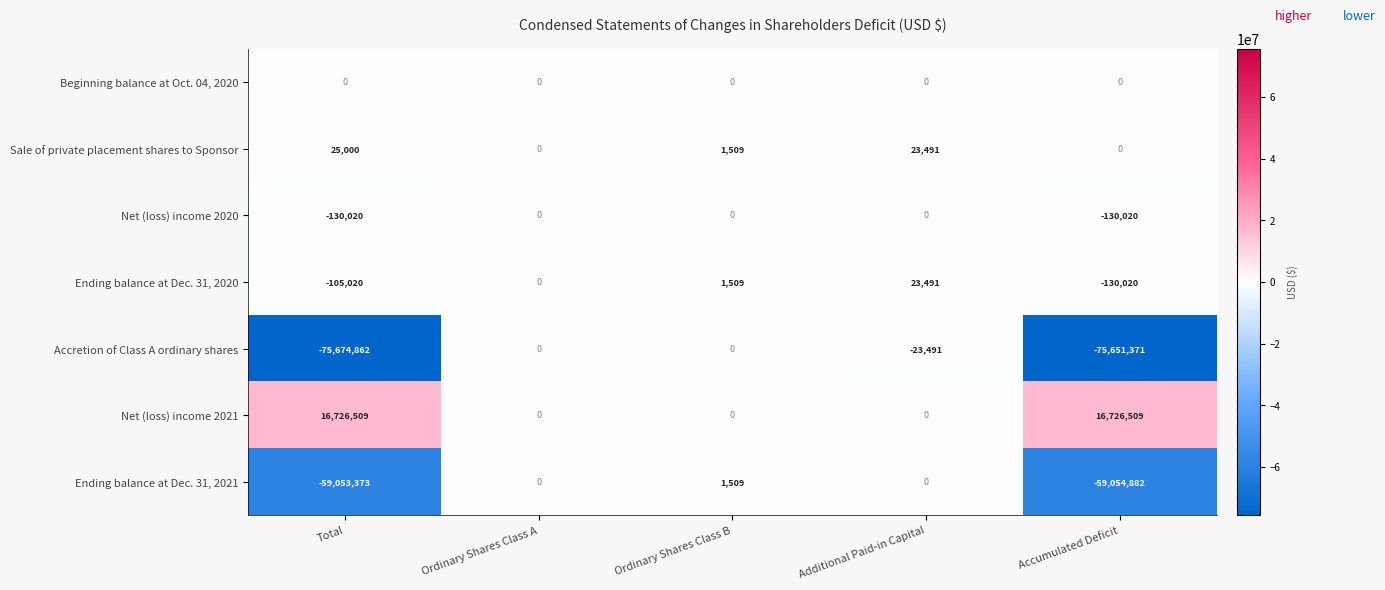

What is the sum of all Net (loss) income 2021 values?

33453018